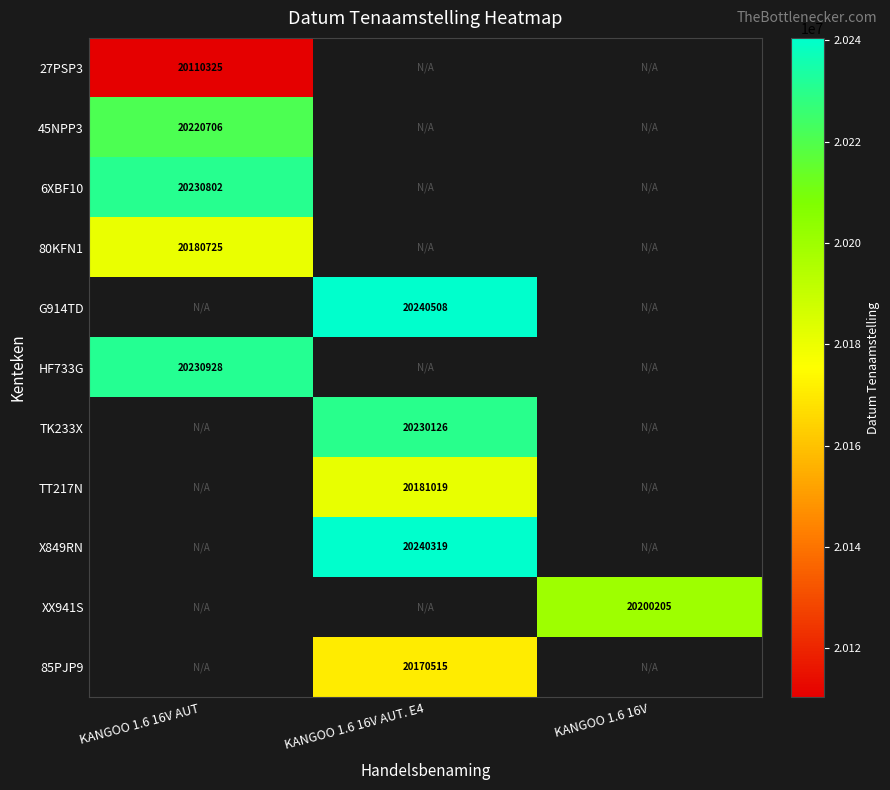

True or false: 80KFN1 has a value of 7746504 at KANGOO 1.6 16V AUT.

False